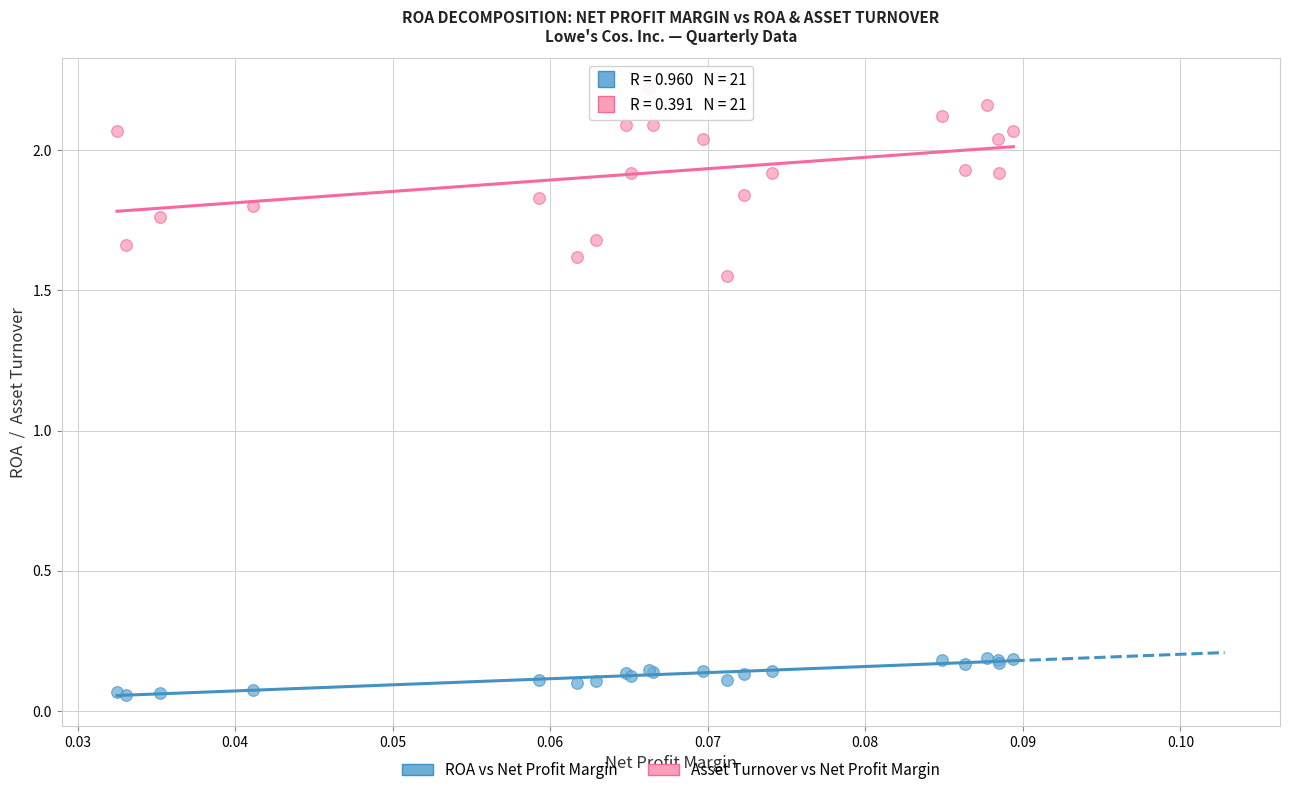

Which series has the largest Y range (max minus min)?

Asset Turnover vs Net Profit Margin